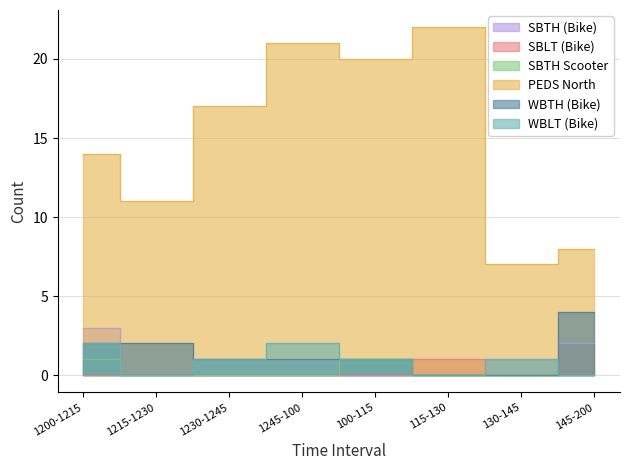

True or false: SBLT (Bike) and WBTH (Bike) intersect in this chart.

True